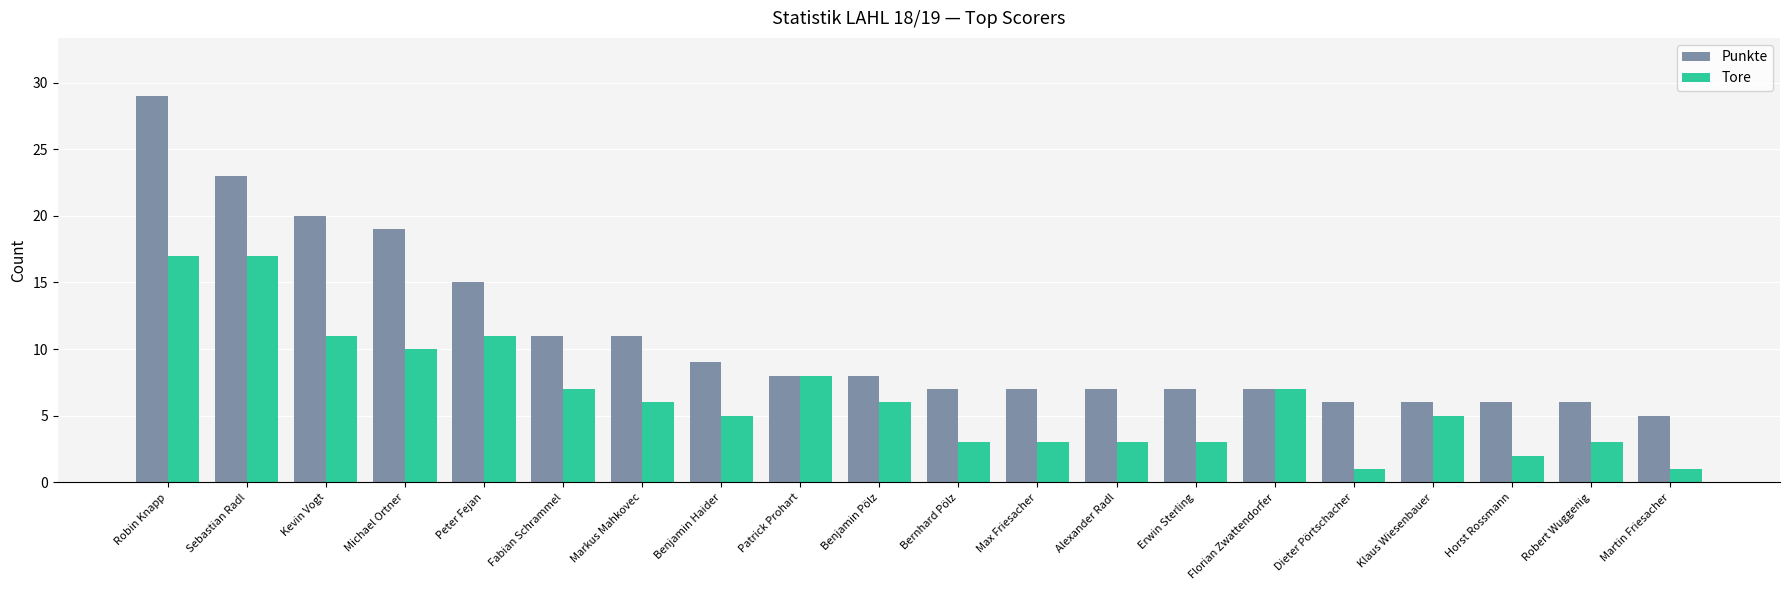

What is the spread (max minus min) of values at Dieter Pörtschacher?

5